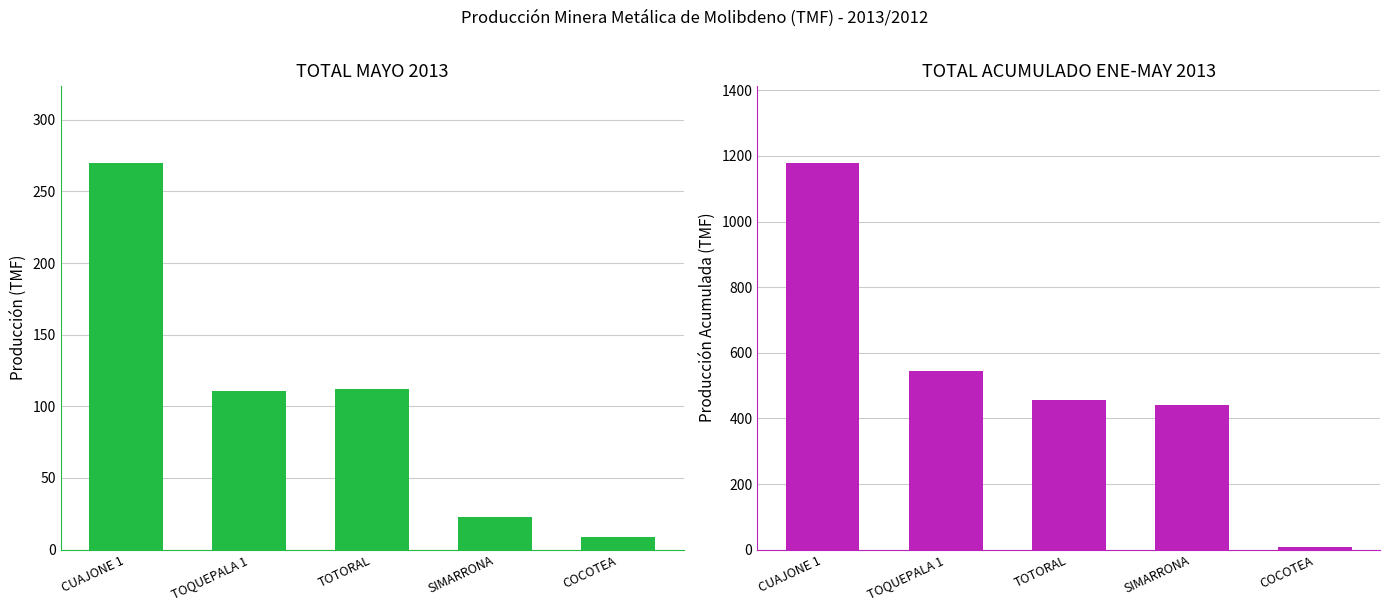

List the labels in order of TOTAL MAYO 2013 value, smallest first.

COCOTEA, SIMARRONA, TOQUEPALA 1, TOTORAL, CUAJONE 1